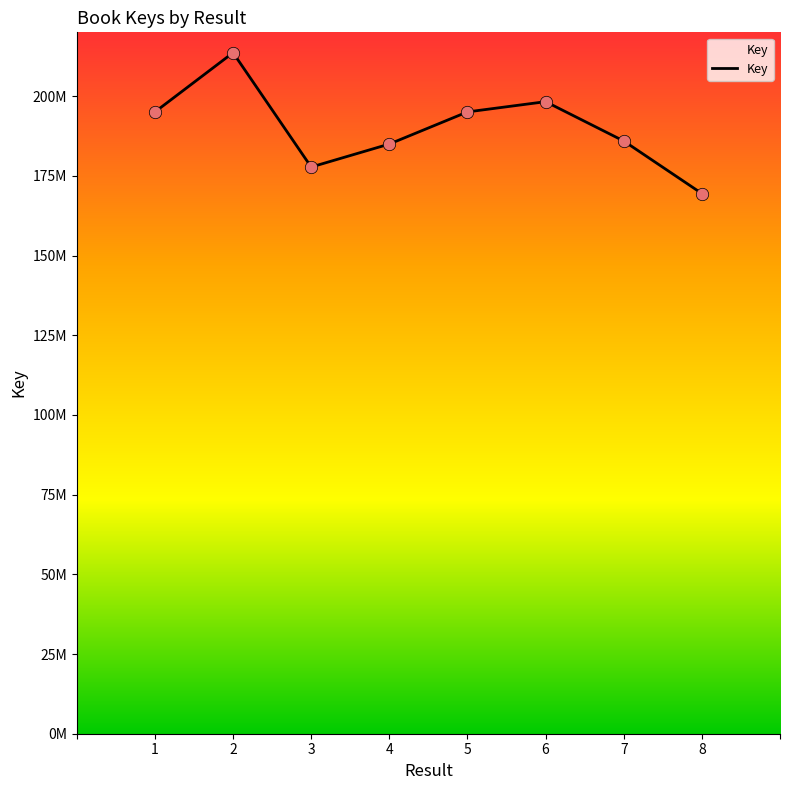

Between 1 and 3, which is larger?

1